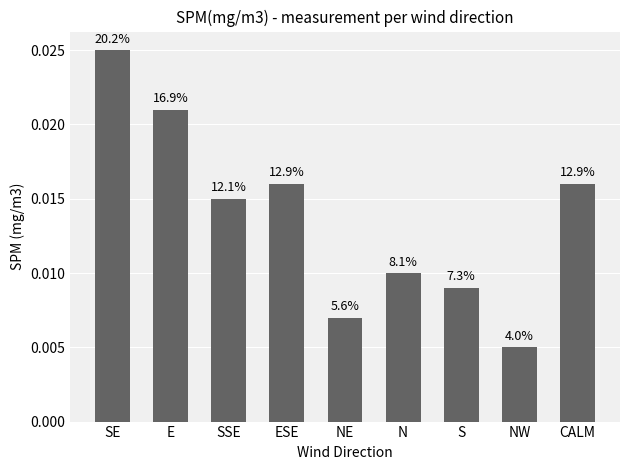

How many bars are there in total?

9